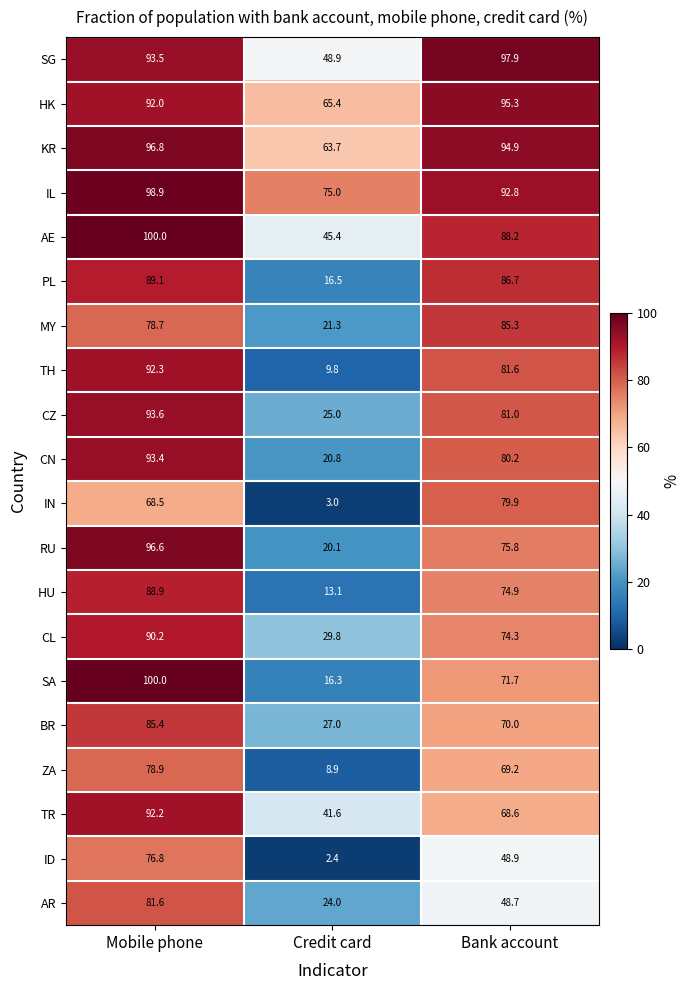

Count the number of categories in the chart.

3